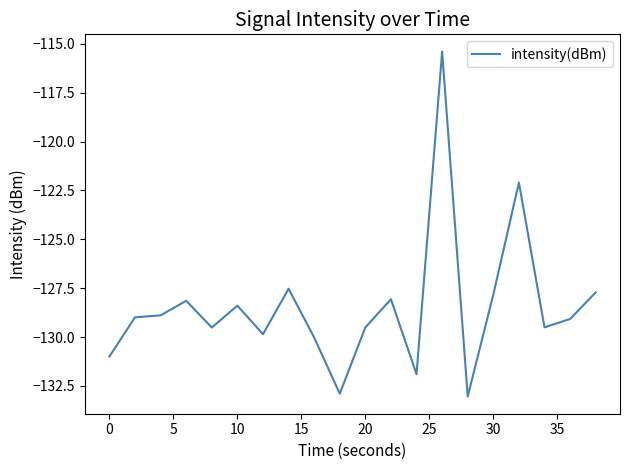

What is the greatest value displayed?

-115.4